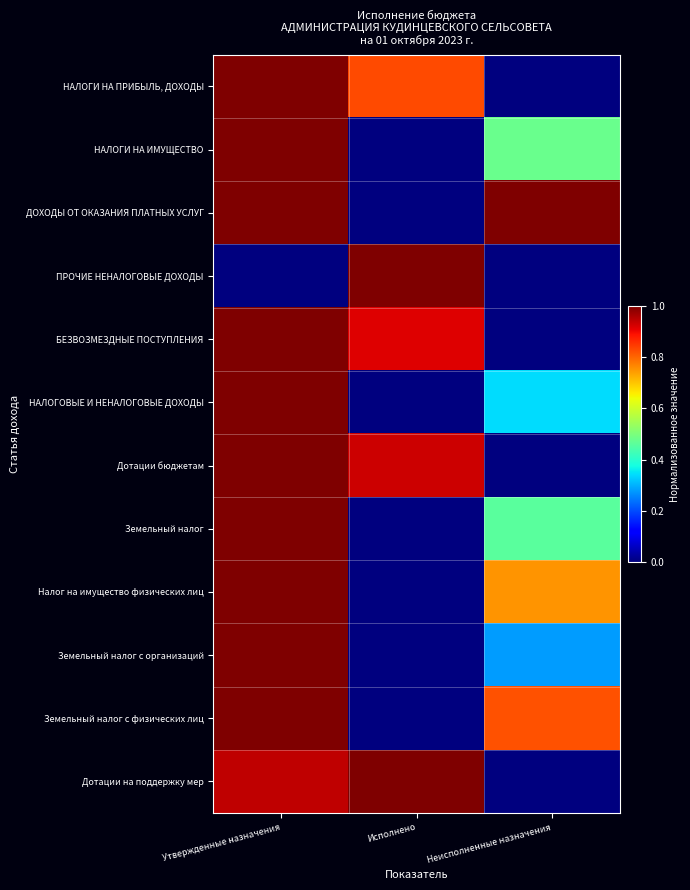

What is the difference between the highest and lowest values at Утвержденные назначения?

1.0